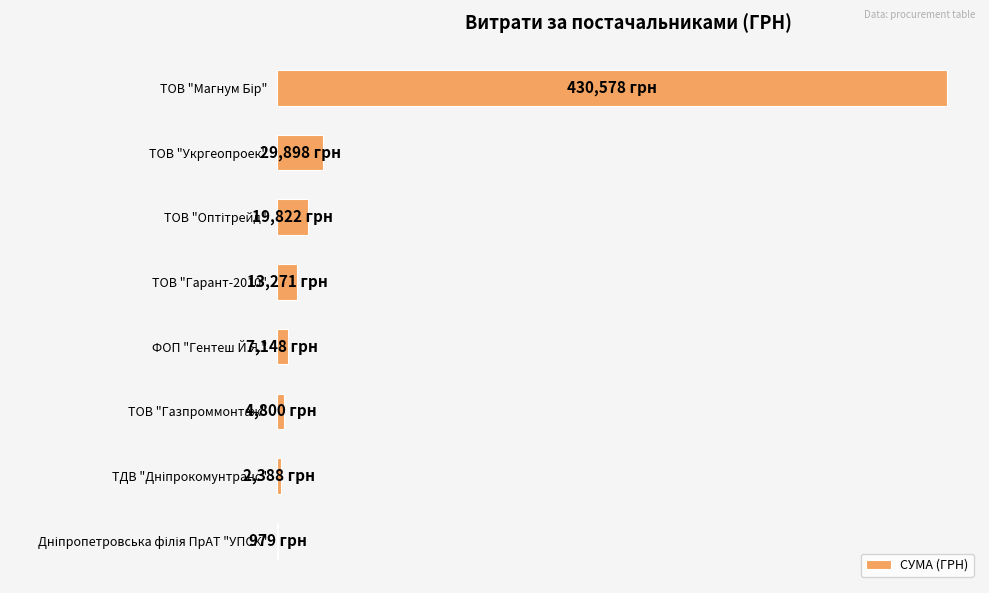

What is the maximum value shown in the chart?

430578.0